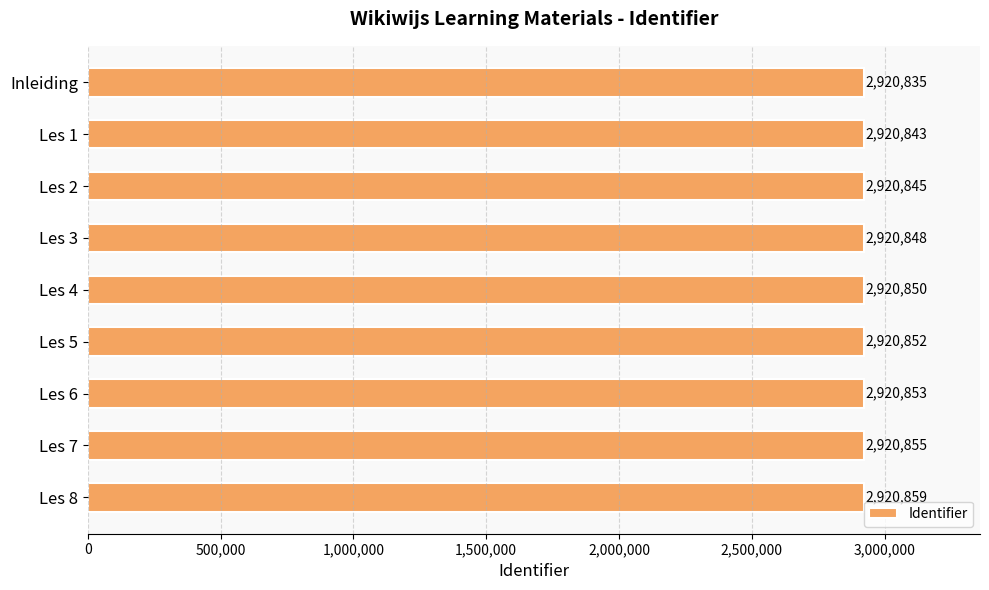

What is the label of the 8th bar from the top?

Les 7